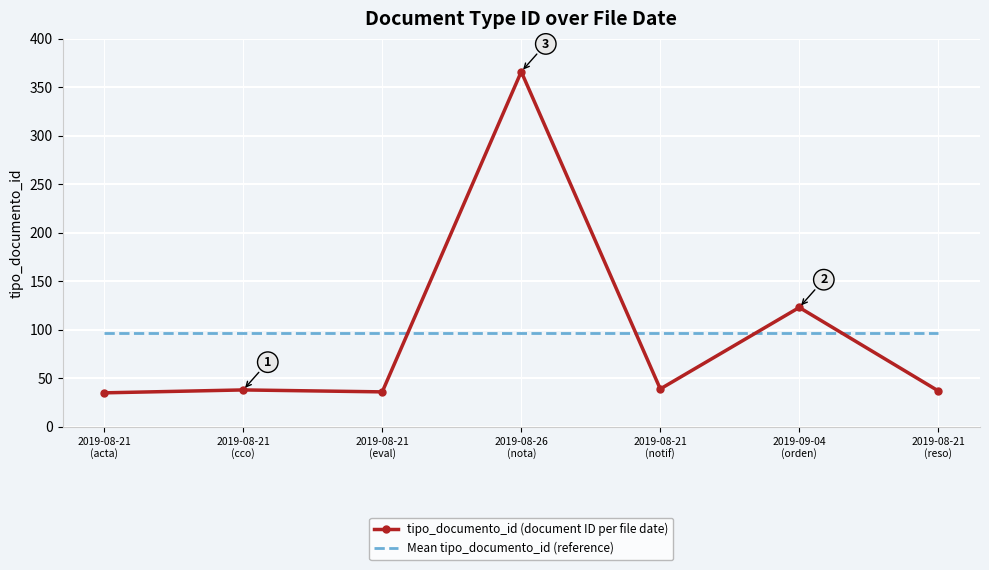

What is the maximum value shown in the chart?

366.0